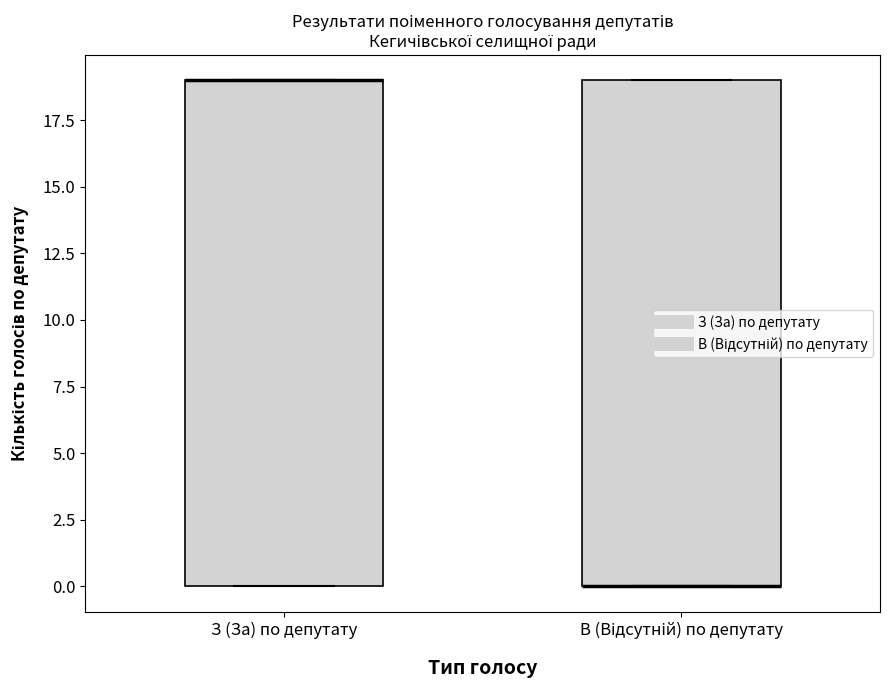

Where is the lower edge of the box for З (За) по депутату on the y-axis? The values are not printed on the chart, so give them approximately, as read against the axis.

0